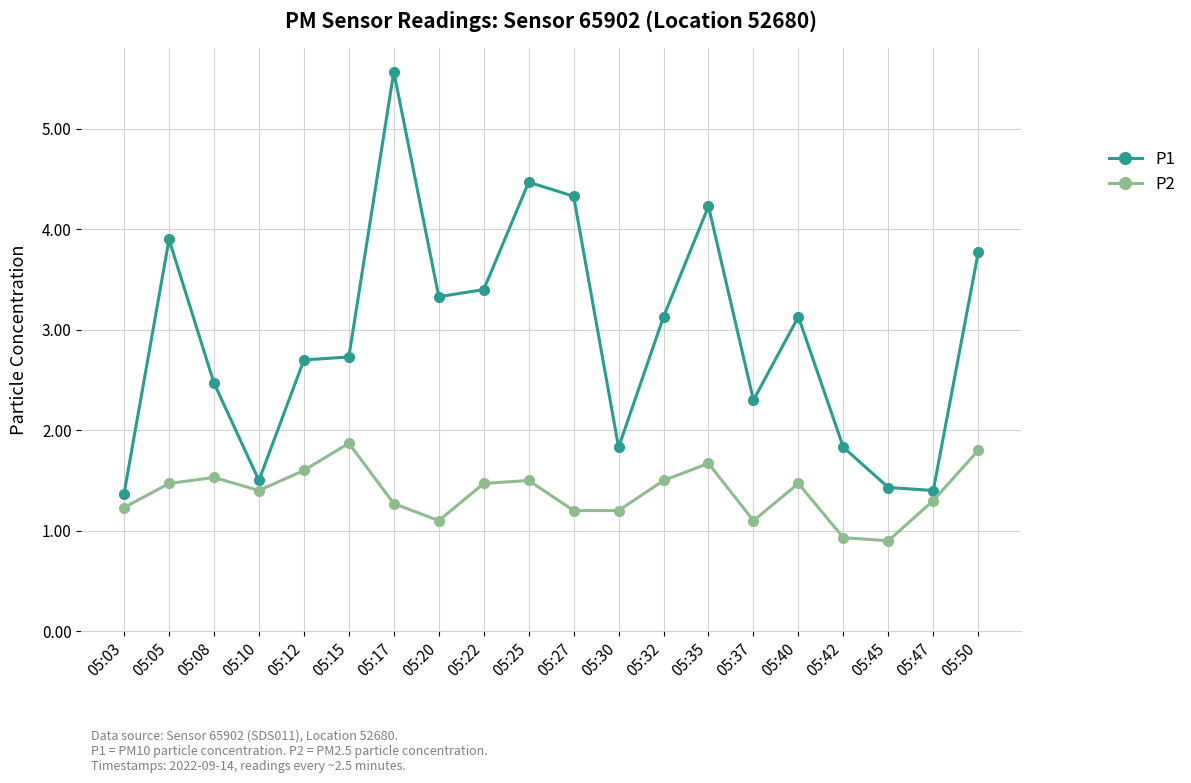

At which category does P1 reach its first local valley?

05:10